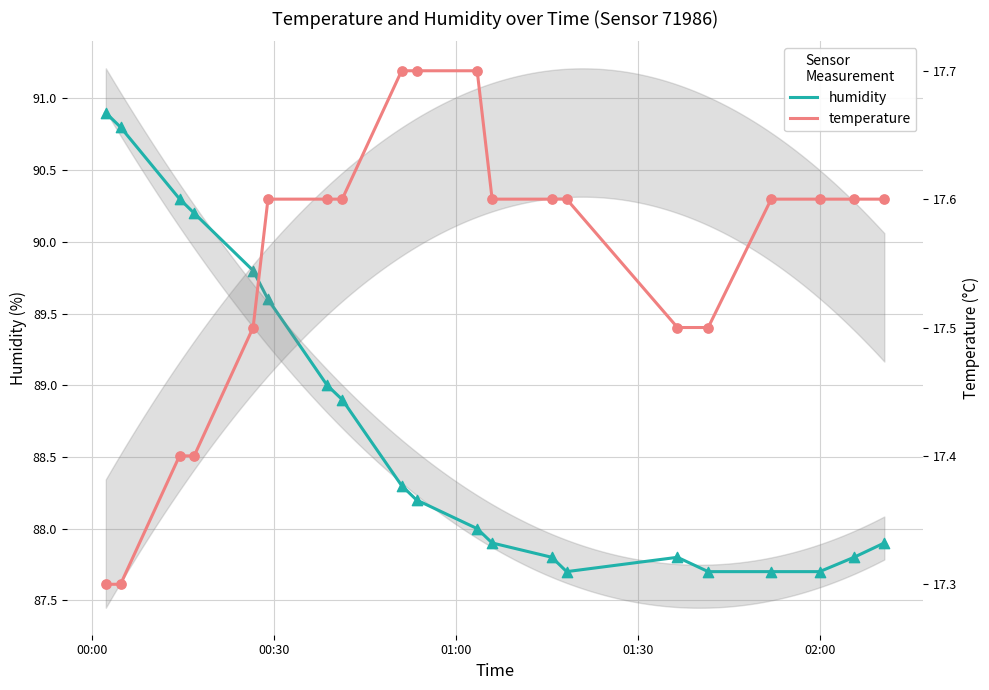

What are all the series names shown in the legend?

humidity, temperature